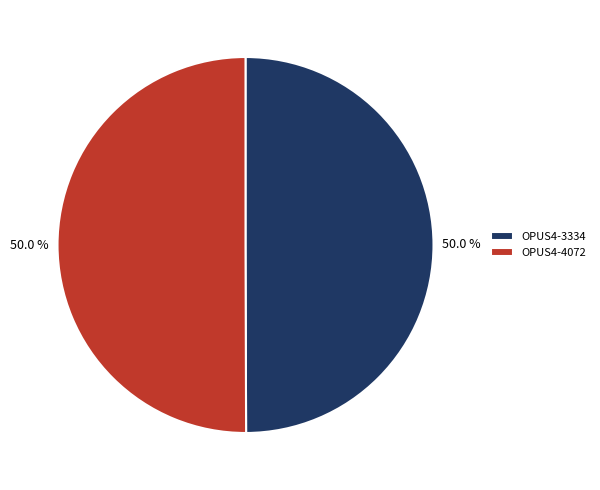

Approximately how many times larger is the value at OPUS4-4072 compared to OPUS4-3334?

1.0